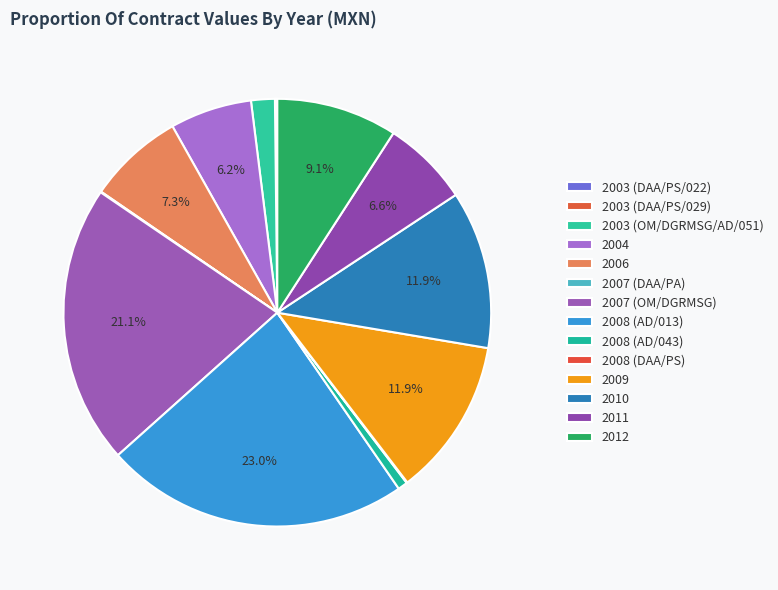

Count the number of slices in the pie.

14